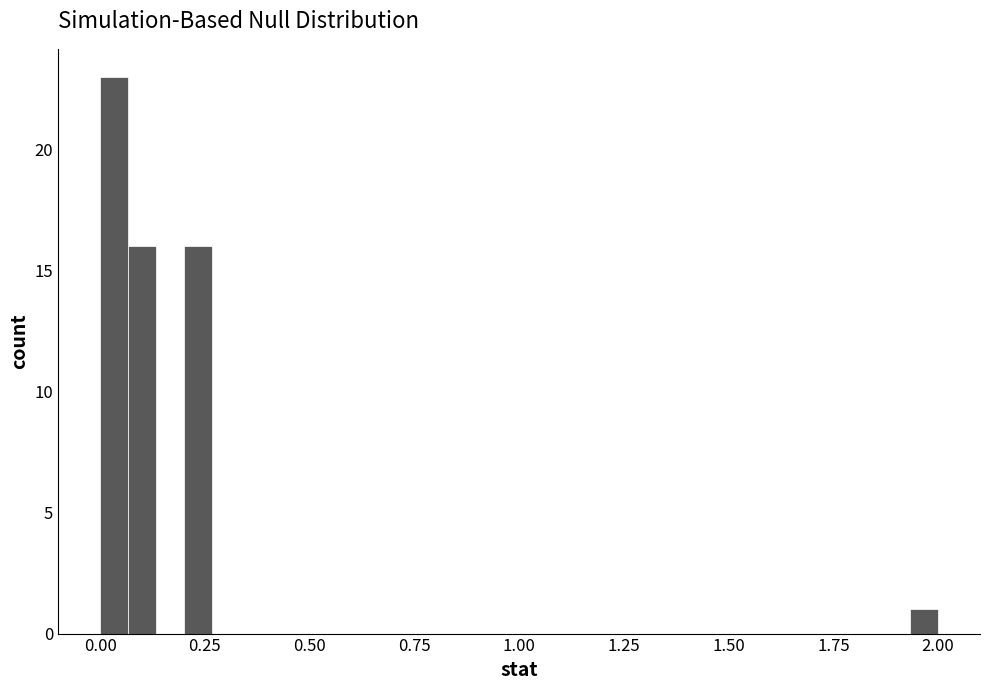

Read against the x-axis, roughly where is the centre of the tallest bar?

0.05